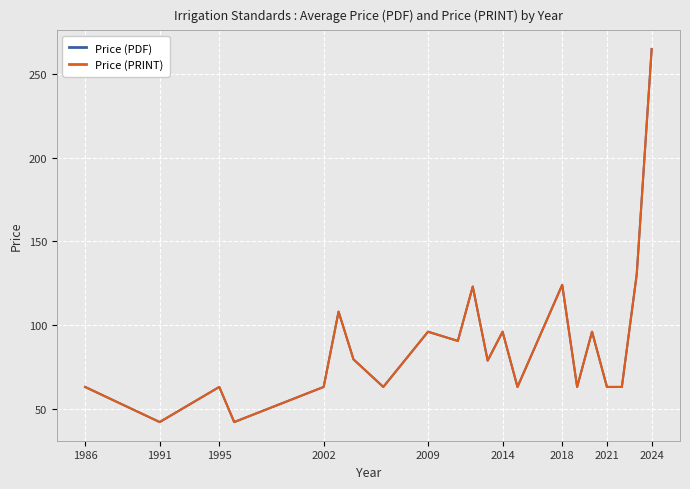

True or false: Price (PRINT) and Price (PDF) cross at least once.

False